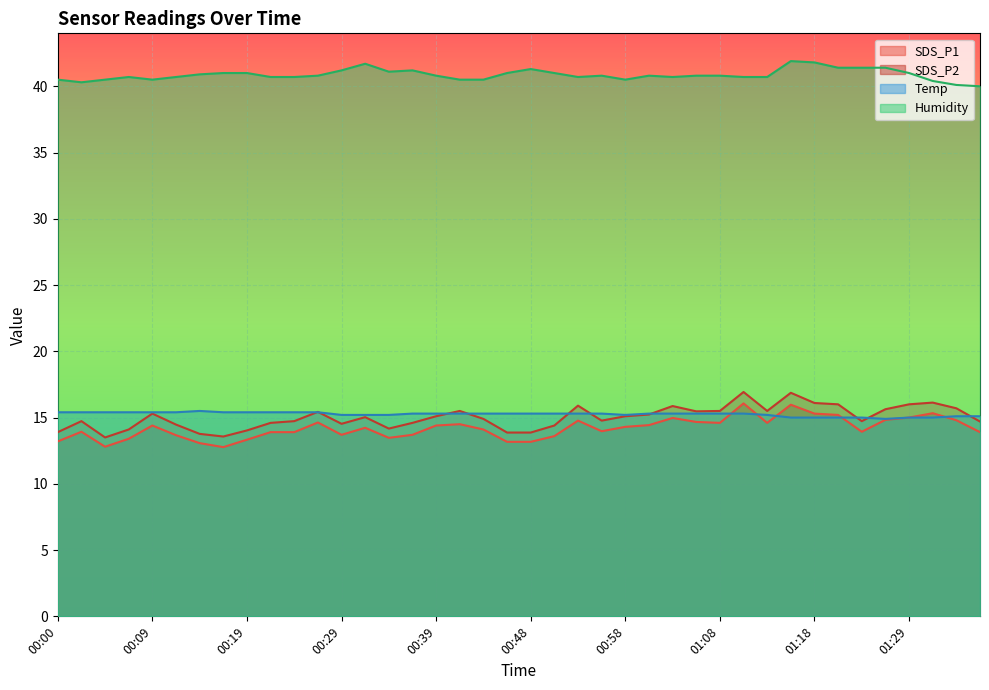

Reading left to right, transcribe all the data shown in this chart.

SDS_P1: 13.9	14.7	13.5	14.1	15.3	14.5	13.8	13.6	14.0	14.6	14.7	15.4	14.5	15.0	14.2	14.6	15.1	15.5	14.9	13.9	13.9	14.4	15.9	14.8	15.1	15.2	15.9	15.5	15.5	16.9	15.5	16.9	16.1	16.0	14.7	15.6	16.0	16.1	15.7	14.7
SDS_P2: 13.2	13.9	12.8	13.4	14.4	13.7	13.1	12.8	13.3	13.9	13.9	14.6	13.7	14.2	13.5	13.7	14.4	14.5	14.1	13.2	13.2	13.6	14.8	14.0	14.3	14.4	15.0	14.7	14.6	16.1	14.6	16.0	15.3	15.2	13.9	14.8	15.0	15.3	14.8	13.9
Temp: 15.4	15.4	15.4	15.4	15.4	15.4	15.5	15.4	15.4	15.4	15.4	15.4	15.2	15.2	15.2	15.3	15.3	15.3	15.3	15.3	15.3	15.3	15.3	15.3	15.2	15.3	15.3	15.3	15.3	15.3	15.2	15.0	15.0	15.0	15.0	14.9	15.0	15.0	15.1	15.1
Humidity: 40.5	40.3	40.5	40.7	40.5	40.7	40.9	41.0	41.0	40.7	40.7	40.8	41.2	41.7	41.1	41.2	40.8	40.5	40.5	41.0	41.3	41.0	40.7	40.8	40.5	40.8	40.7	40.8	40.8	40.7	40.7	41.9	41.8	41.4	41.4	41.4	41.0	40.4	40.1	40.0